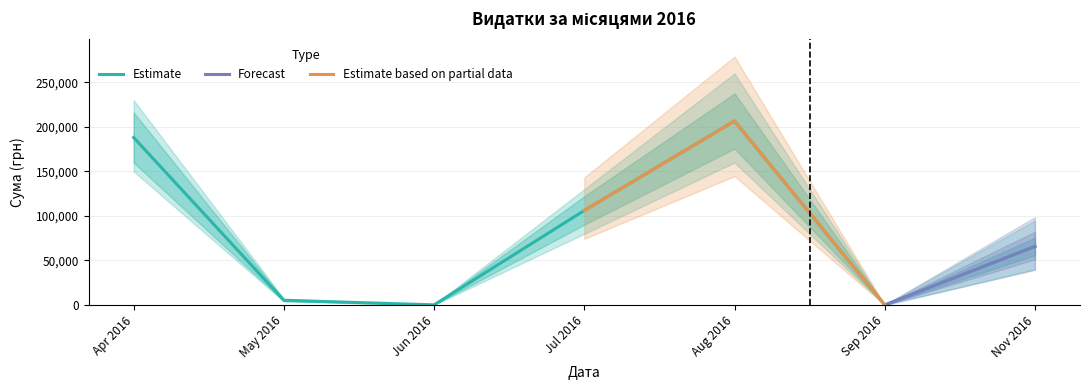

What is the highest value of the Estimate series?

206631.4